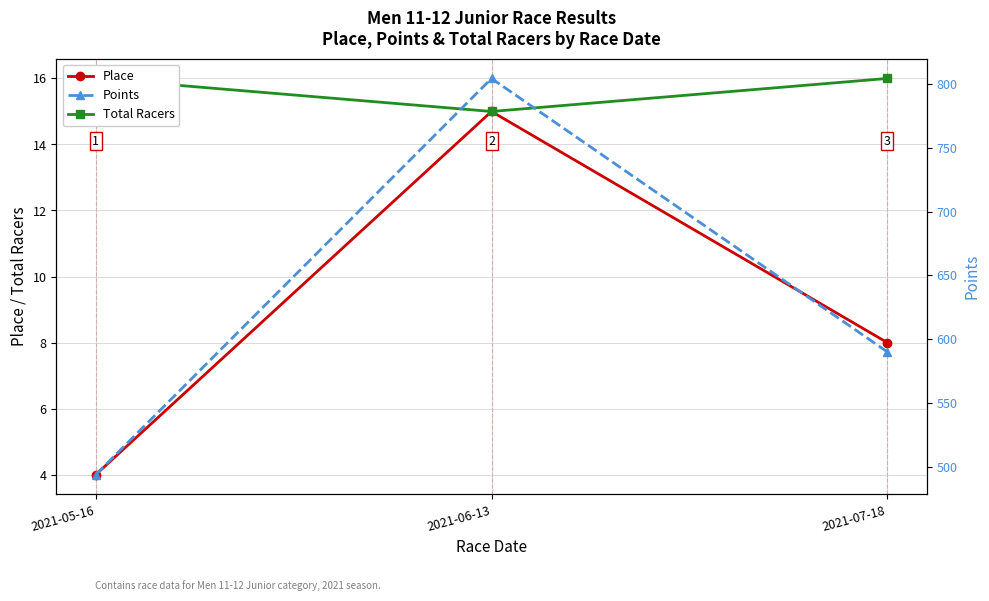

What is the difference between the highest and lowest values at 2021-05-16?

490.2